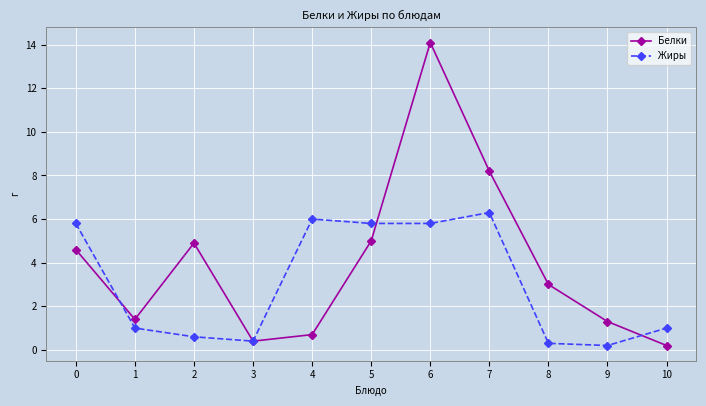

How many lines are shown in the chart?

2